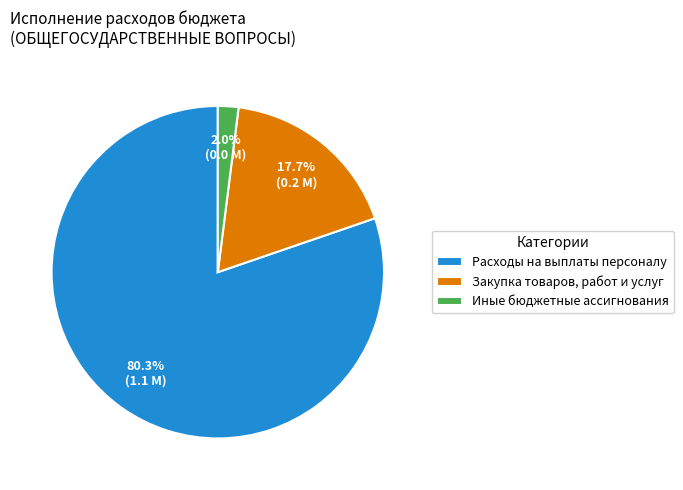

What portion of the pie excludes Иные бюджетные ассигнования?

98.0%